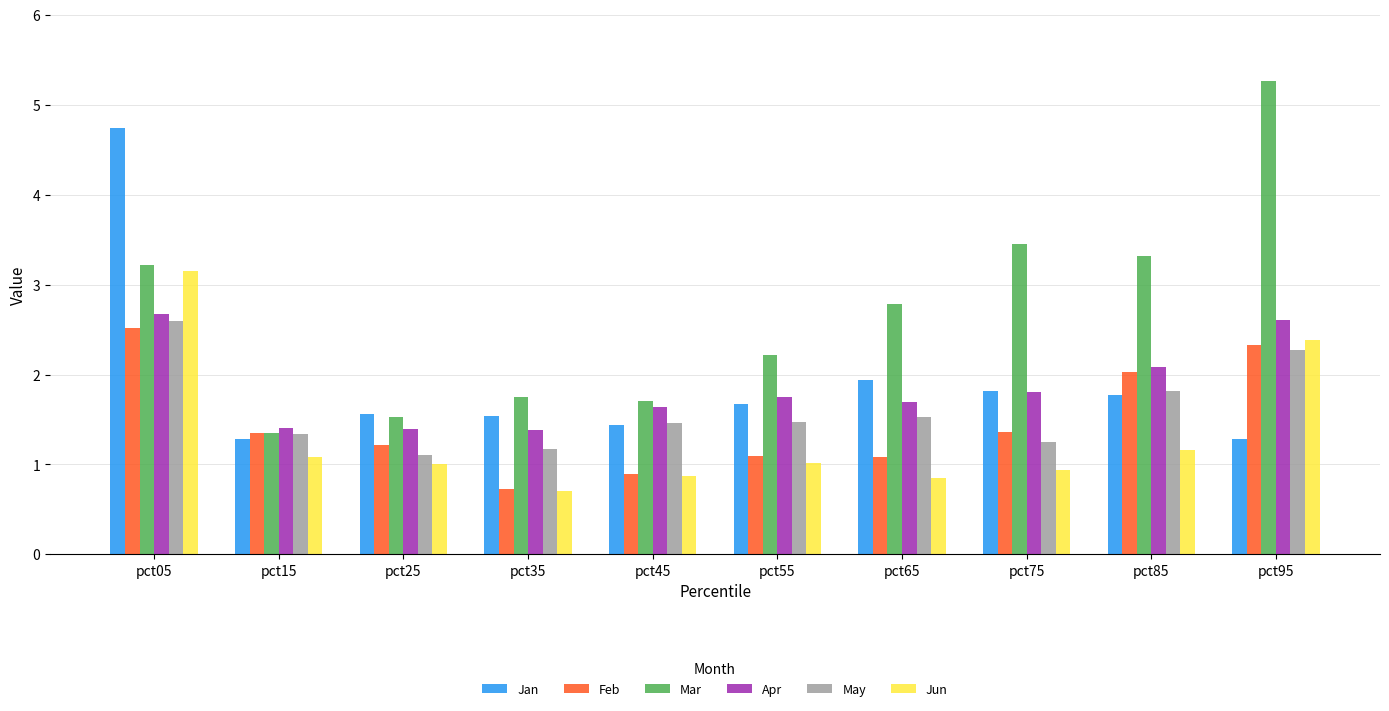

Which series has the largest total across all categories?

Mar